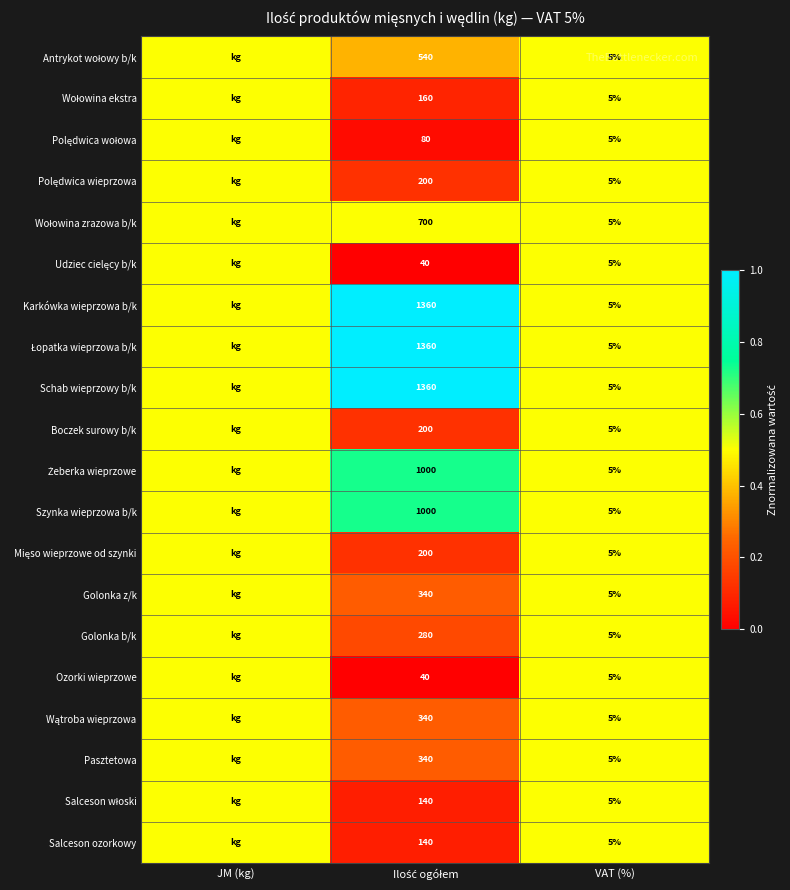

Is it true that Boczek surowy b/k equals 7.6 at VAT (%)?

False